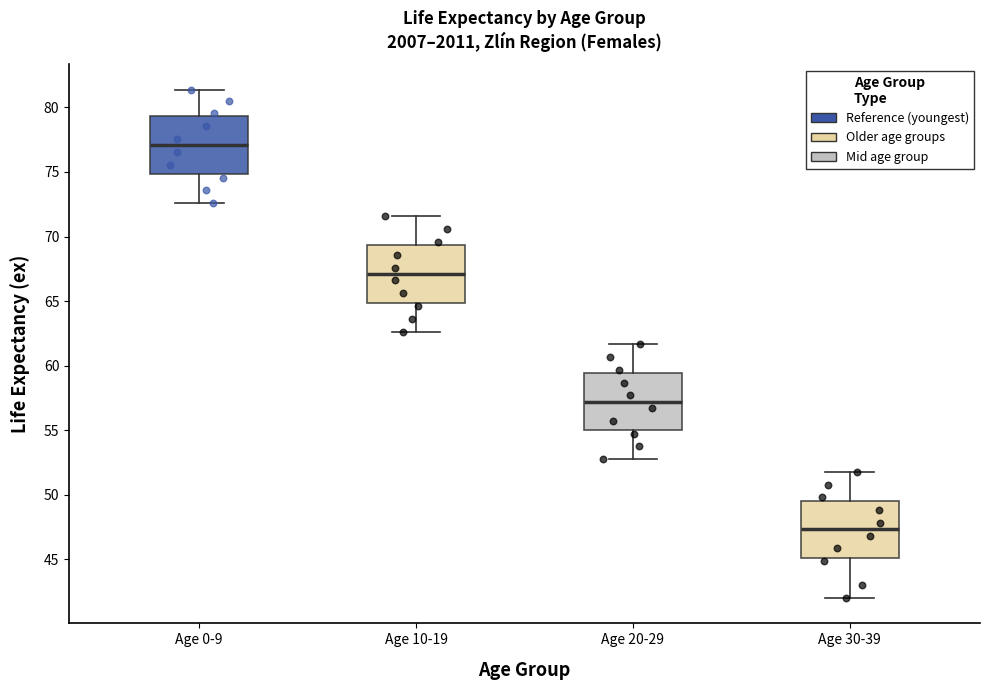

Which box's median line is the highest?

Age 0-9